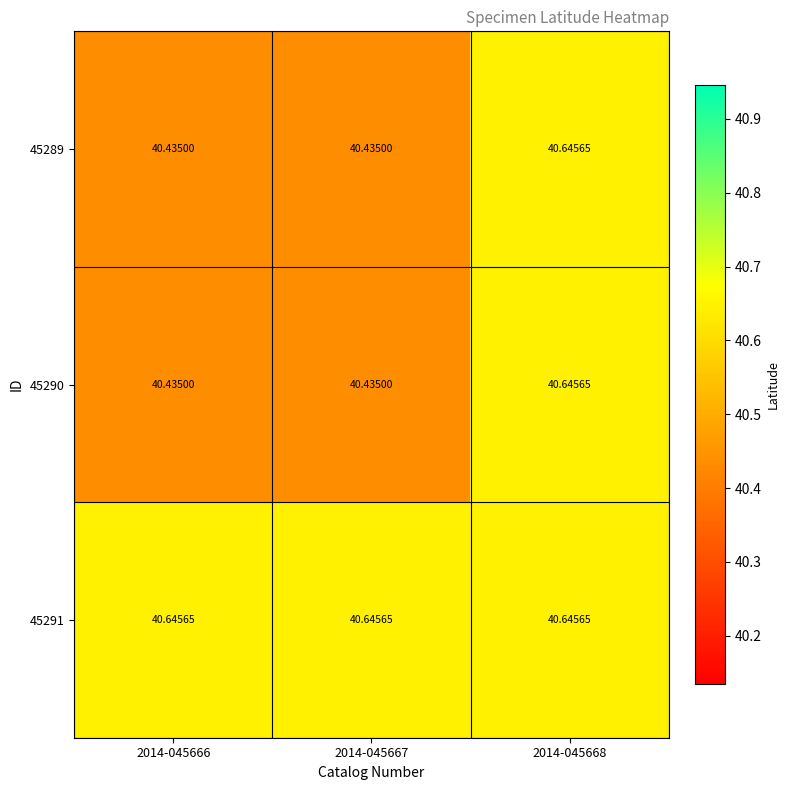

How many distinct data groups are displayed?

3